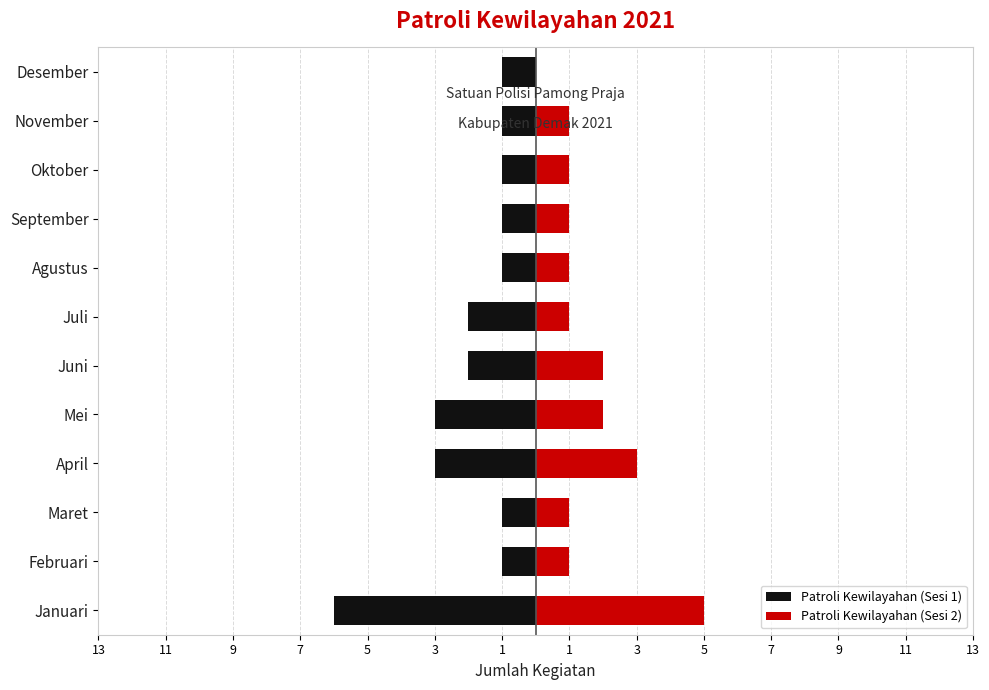

Count the number of data series in this chart.

2